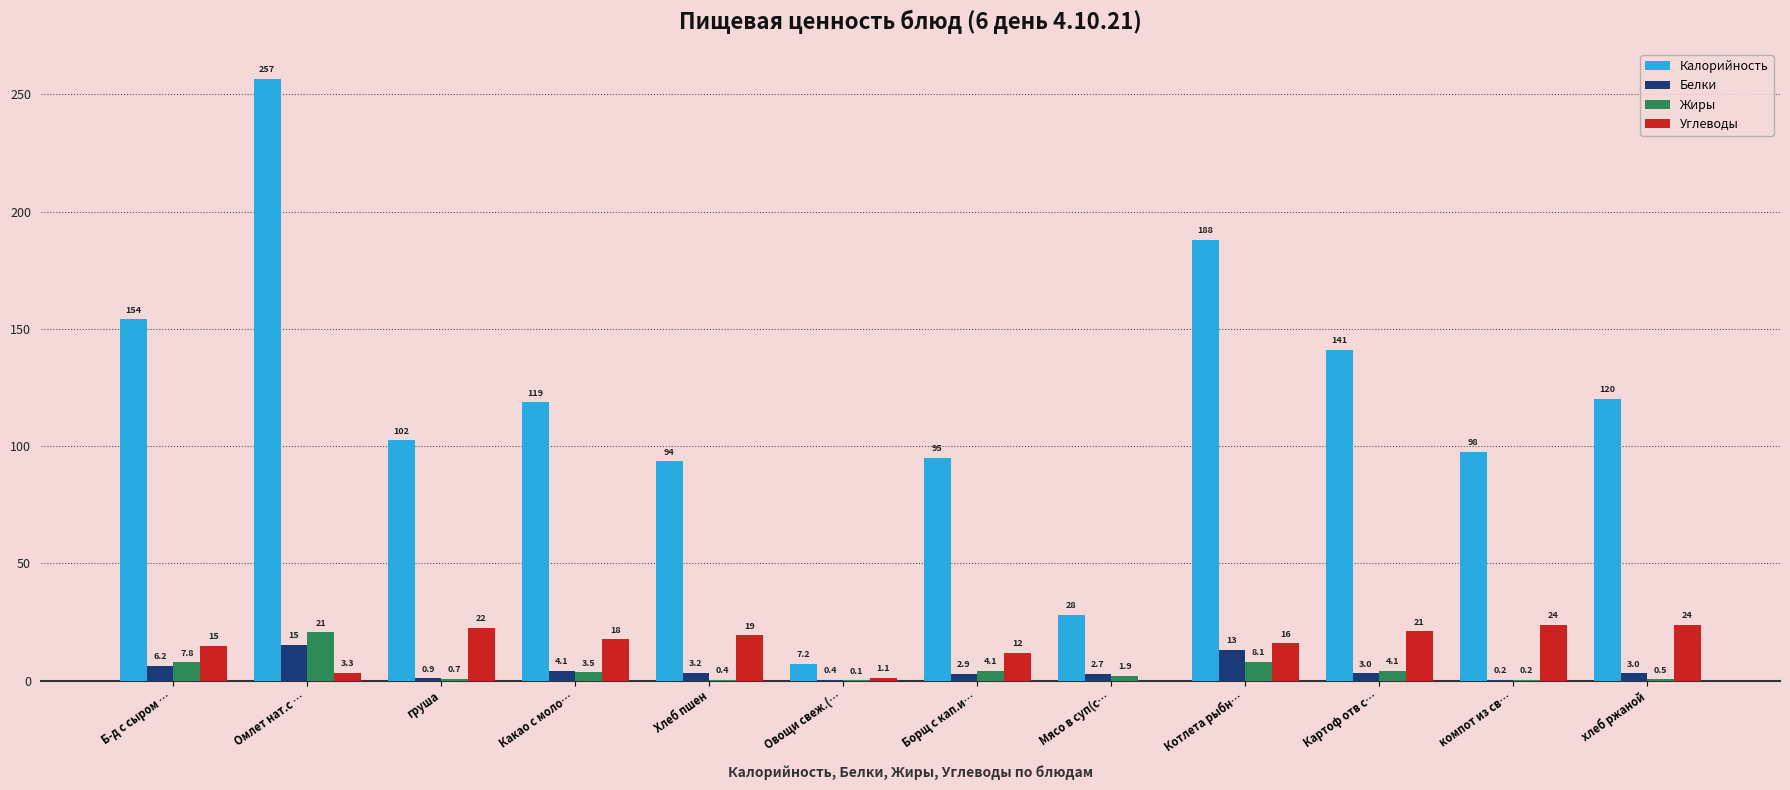

At which label does Белки first exceed 3?

Б-д с сыром …